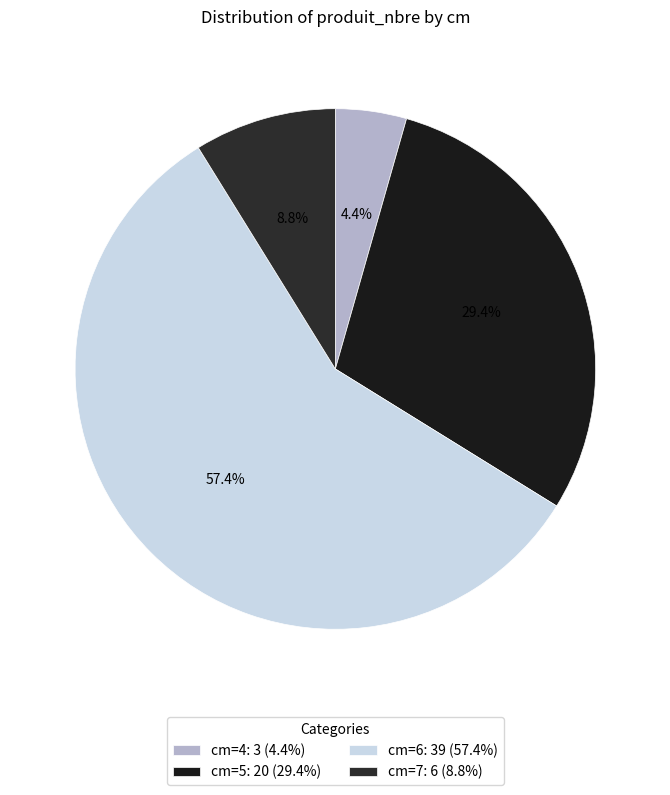

How many segments does this pie chart have?

4